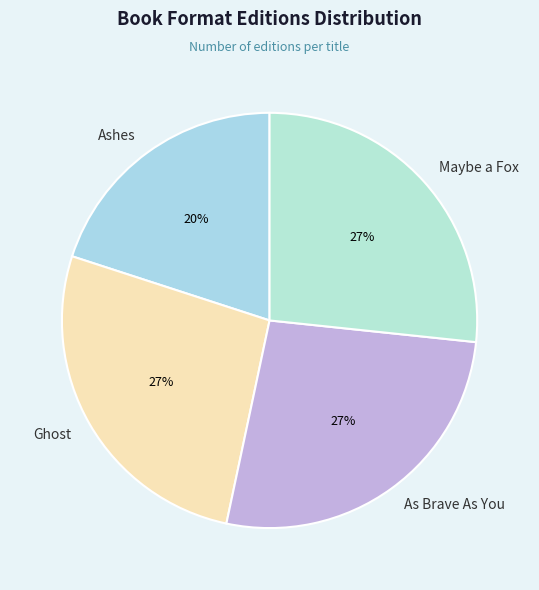

Which has a higher value, Maybe a Fox or Ashes?

Maybe a Fox